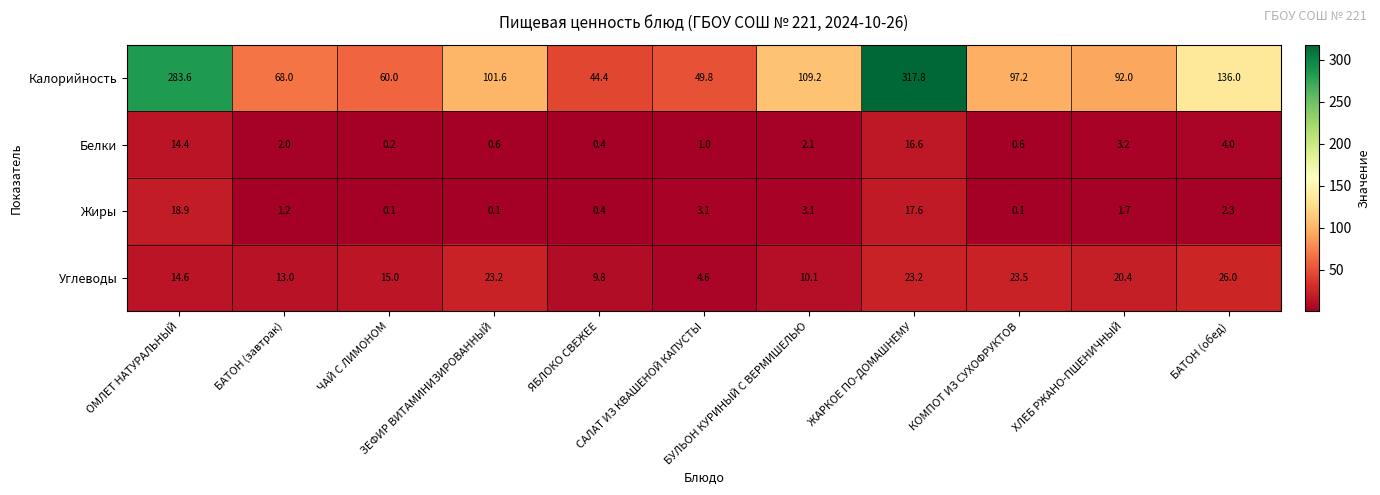

At which category is the sum across all series the highest?

ЖАРКОЕ ПО-ДОМАШНЕМУ